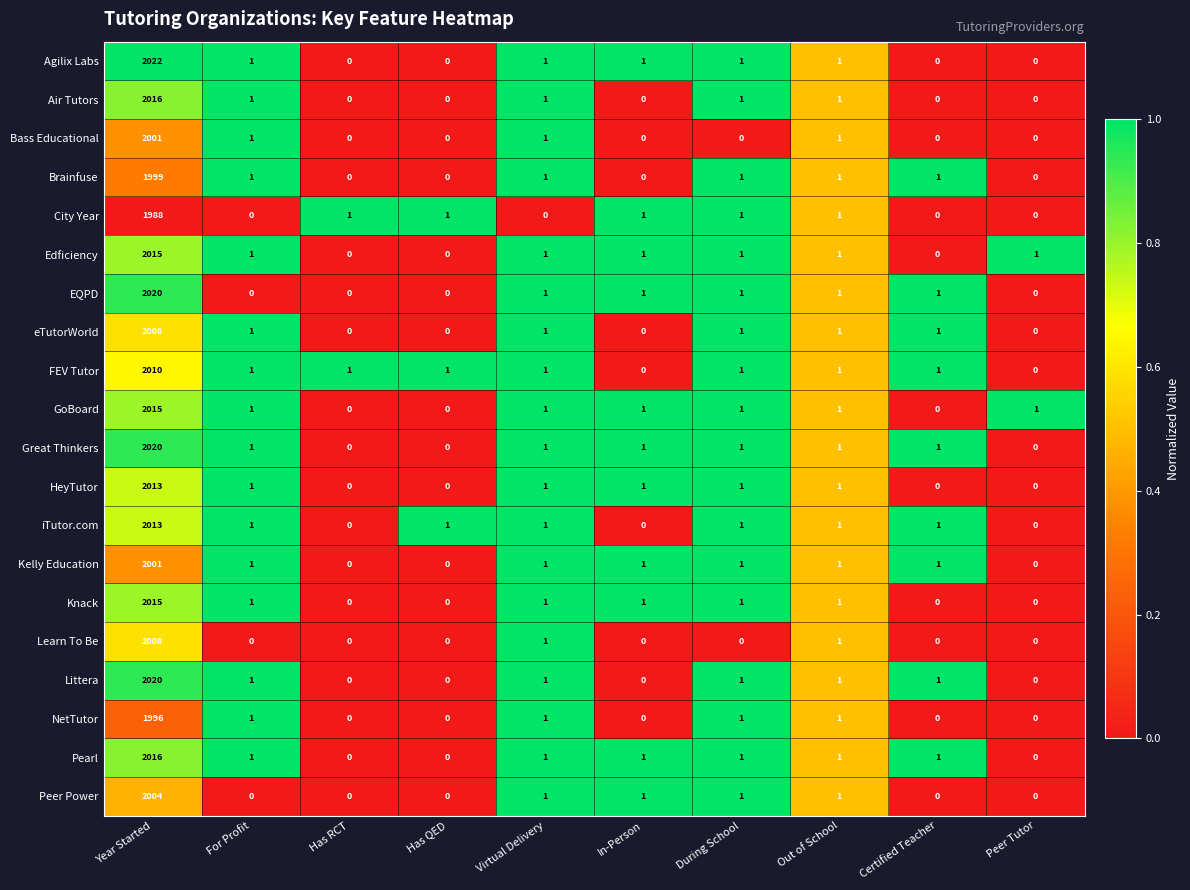

At which label does Pearl first exceed 1?

Year Started